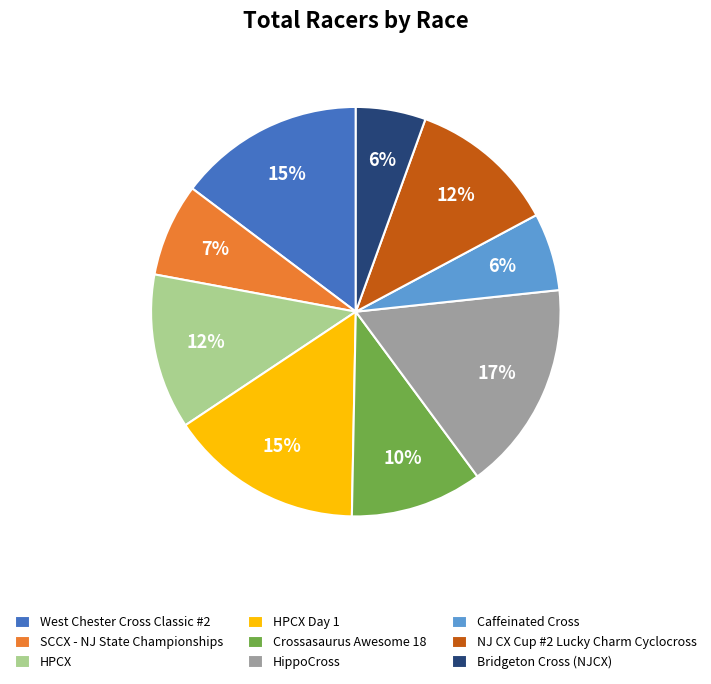

Approximately how many times larger is the value at HPCX compared to HippoCross?

0.7